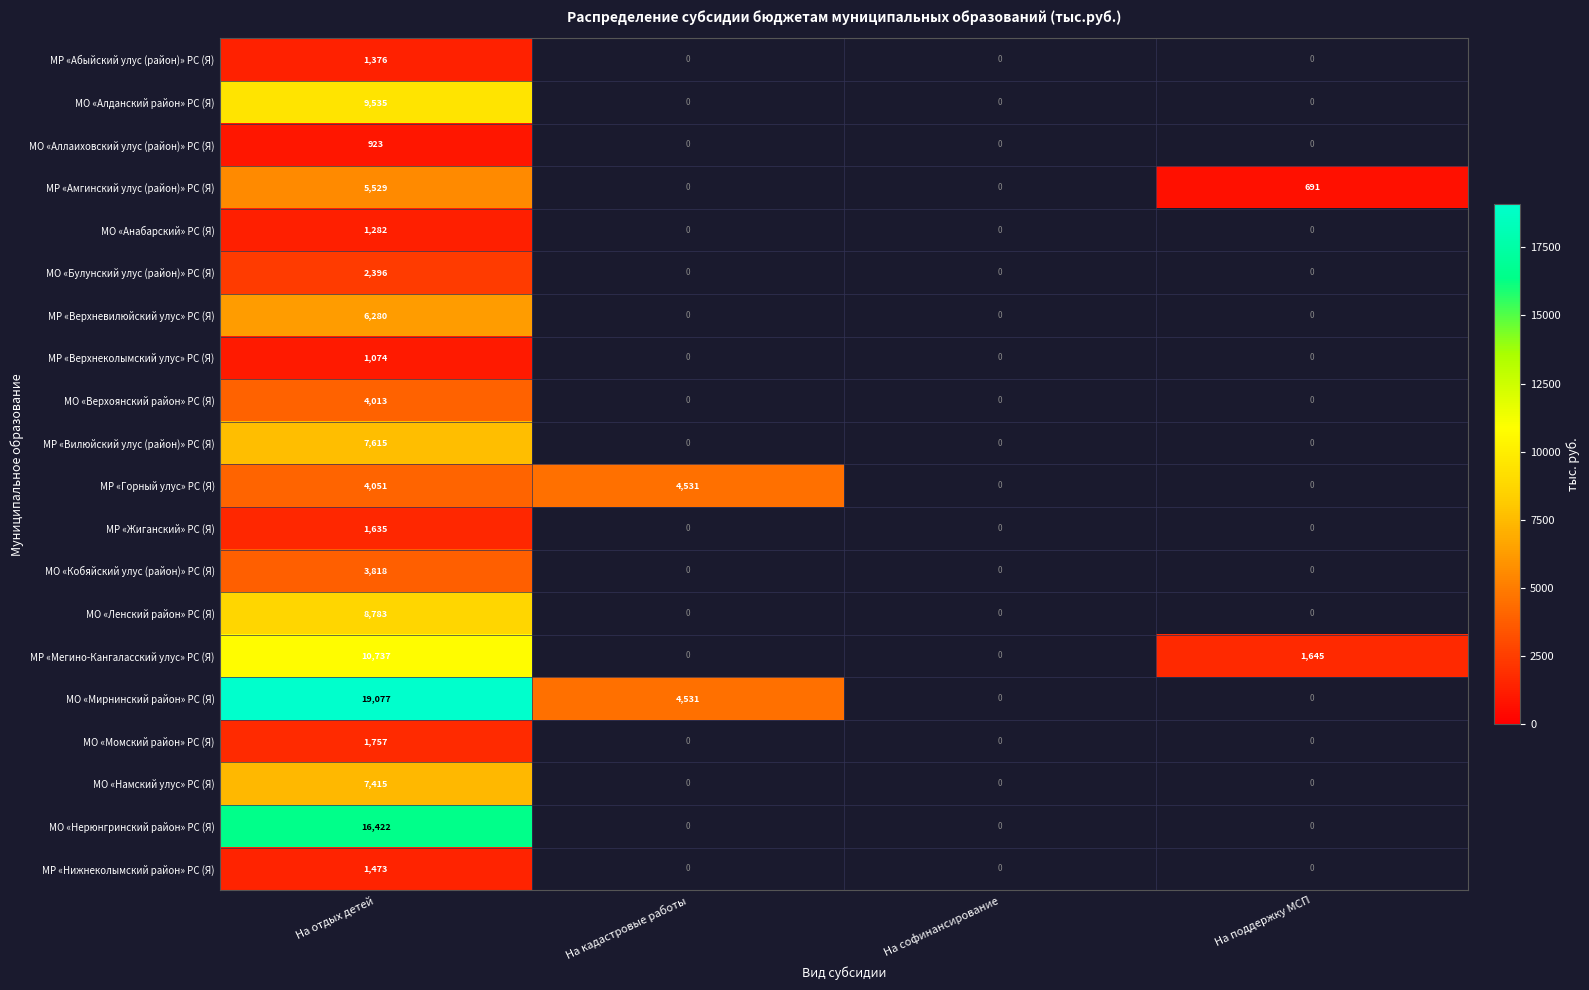

Rank the series at На отдых детей from lowest to highest value.

МО «Аллаиховский улус (район)» РС (Я), МР «Верхнеколымский улус» РС (Я), МО «Анабарский» РС (Я), МР «Абыйский улус (район)» РС (Я), МР «Нижнеколымский район» РС (Я), МР «Жиганский» РС (Я), МО «Момский район» РС (Я), МО «Булунский улус (район)» РС (Я), МО «Кобяйский улус (район)» РС (Я), МО «Верхоянский район» РС (Я), МР «Горный улус» РС (Я), МР «Амгинский улус (район)» РС (Я), МР «Верхневилюйский улус» РС (Я), МО «Намский улус» РС (Я), МР «Вилюйский улус (район)» РС (Я), МО «Ленский район» РС (Я), МО «Алданский район» РС (Я), МР «Мегино-Кангаласский улус» РС (Я), МО «Нерюнгринский район» РС (Я), МО «Мирнинский район» РС (Я)